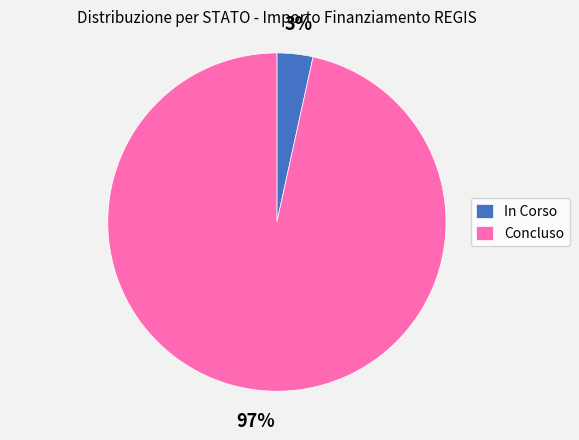

How many slices are in this pie chart?

2